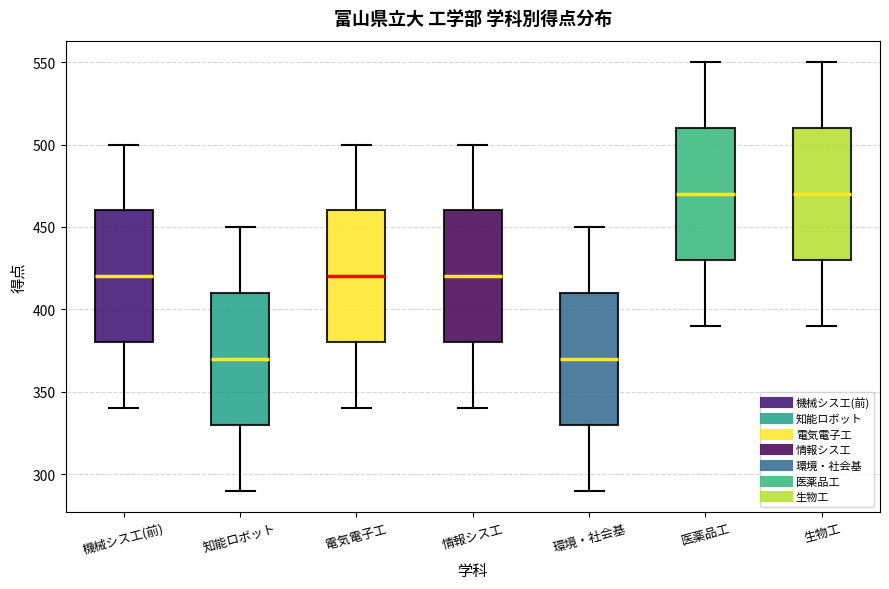

Reading left to right, read every box against the y-axis: the position of its median line, the range the box covers, and the ends of its whiskers. The values are not printed on the chart, so give them approximately, as read against the axis.

機械シス工(前): median 420, box 380 to 460, whiskers 340 to 500
知能ロボット: median 370, box 330 to 410, whiskers 290 to 450
電気電子工: median 420, box 380 to 460, whiskers 340 to 500
情報シス工: median 420, box 380 to 460, whiskers 340 to 500
環境・社会基: median 370, box 330 to 410, whiskers 290 to 450
医薬品工: median 470, box 430 to 510, whiskers 390 to 550
生物工: median 470, box 430 to 510, whiskers 390 to 550